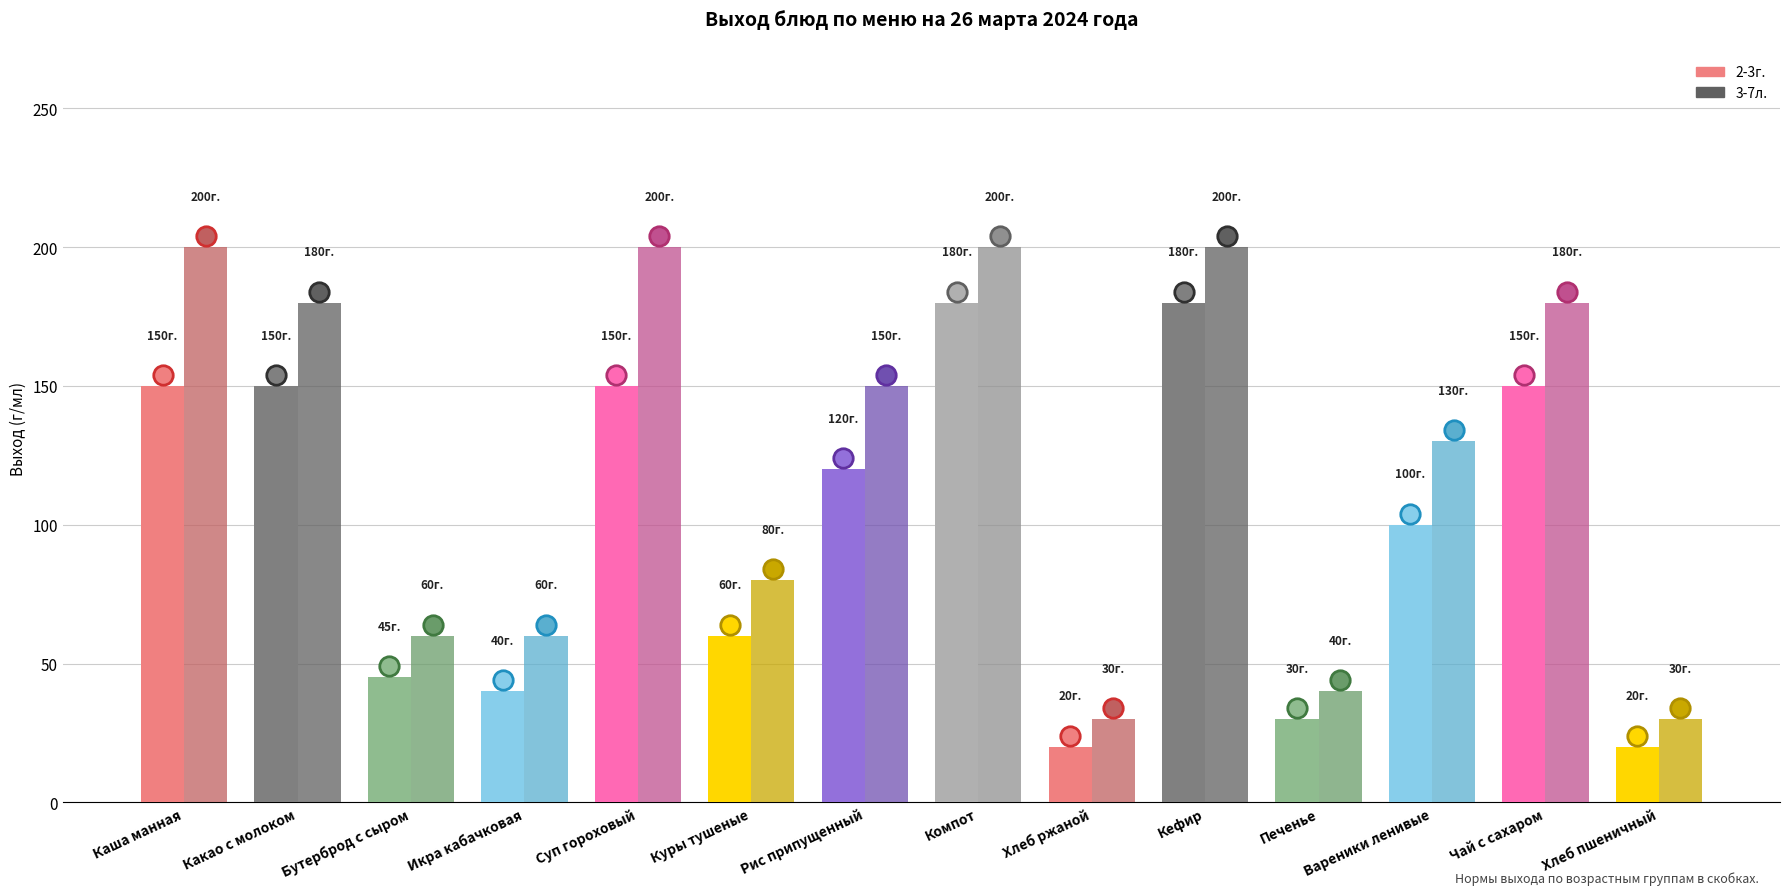

How many data points in 2-3г. are less than 120?

7